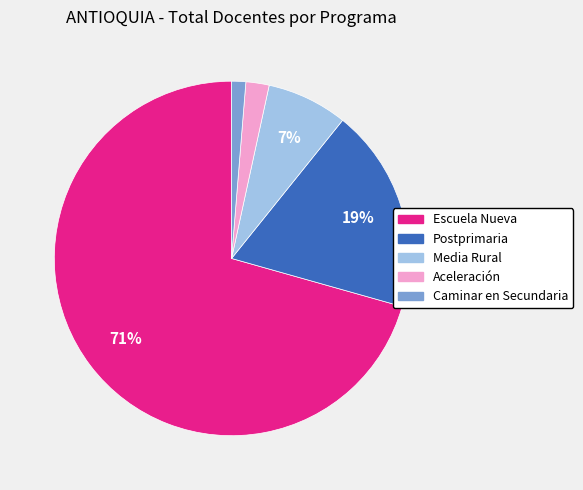

To the nearest percent, what percentage of the pie is Media Rural?

7%